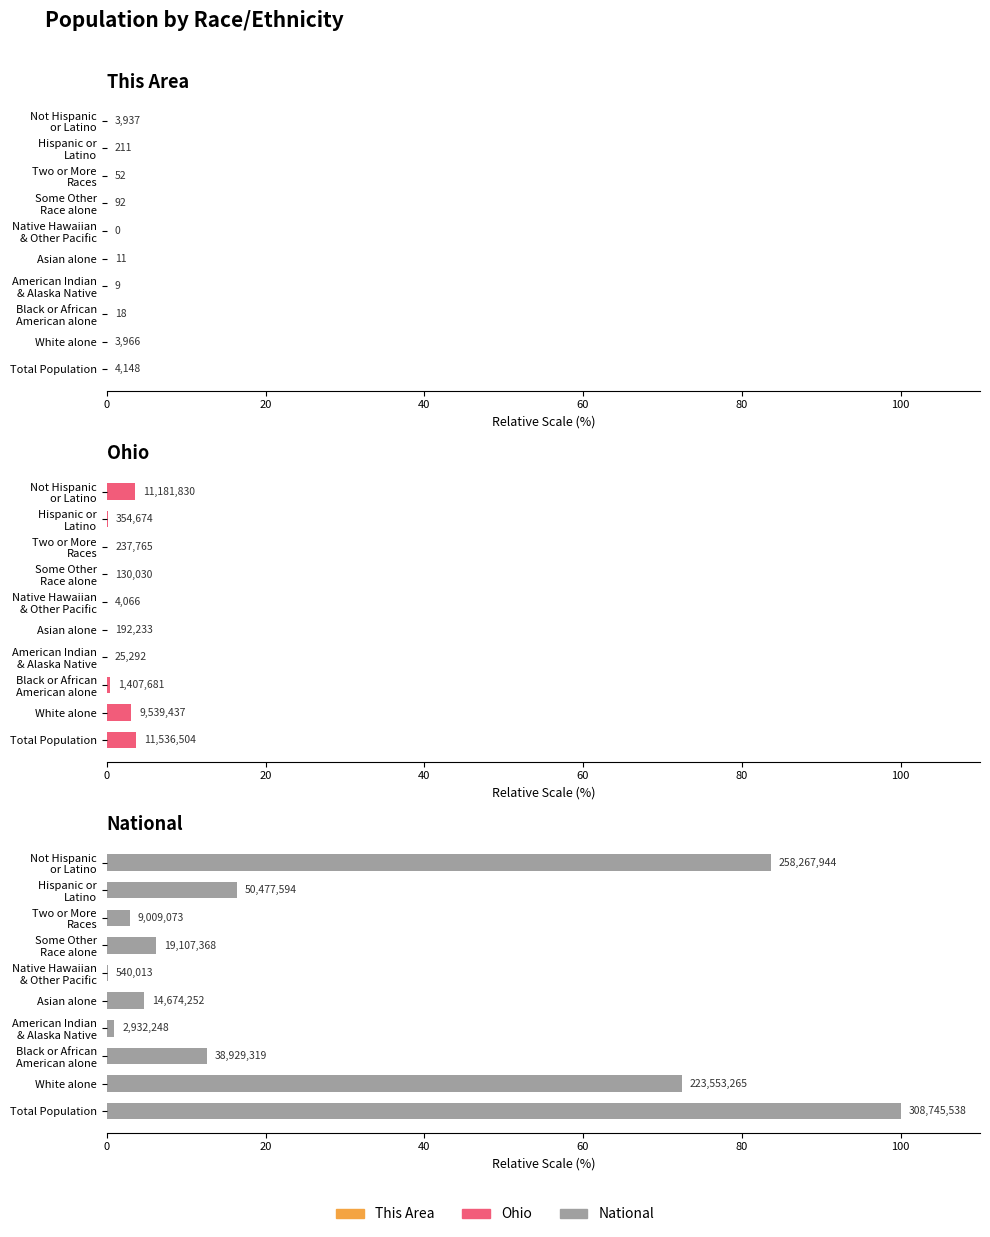

What is the difference between the maximum and minimum values in the Ohio series?

3.7